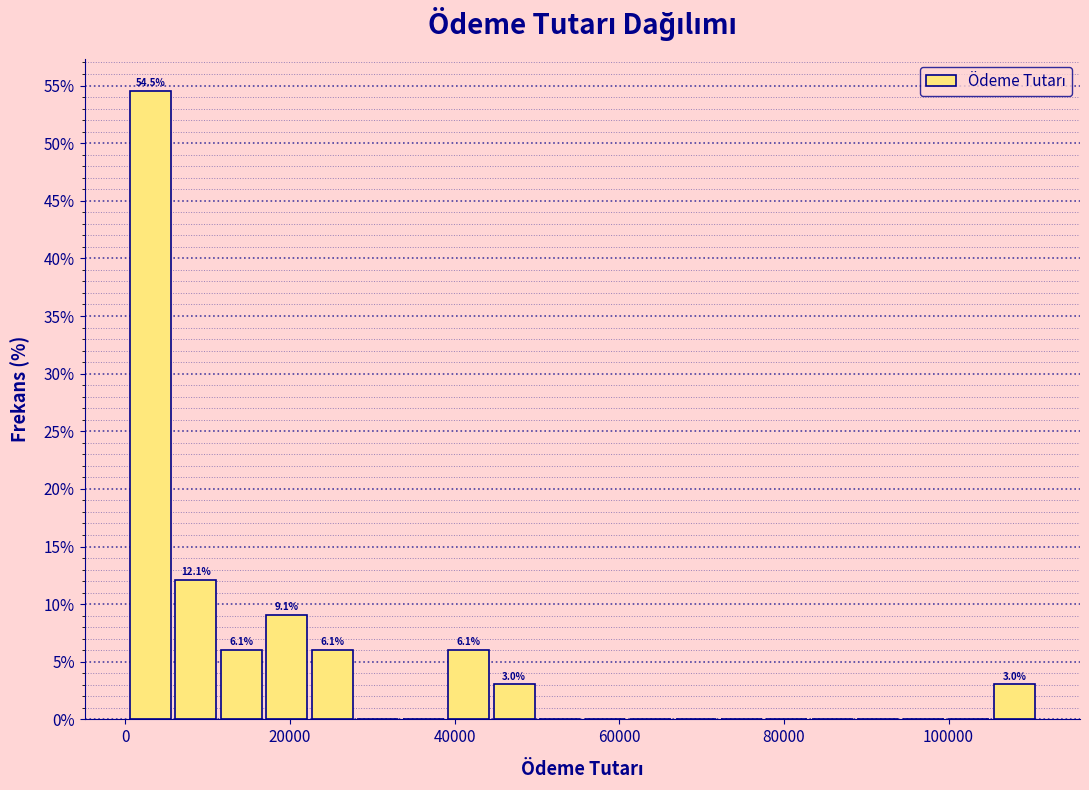

Read against the x-axis, roughly where is the centre of the tallest bar?

4000